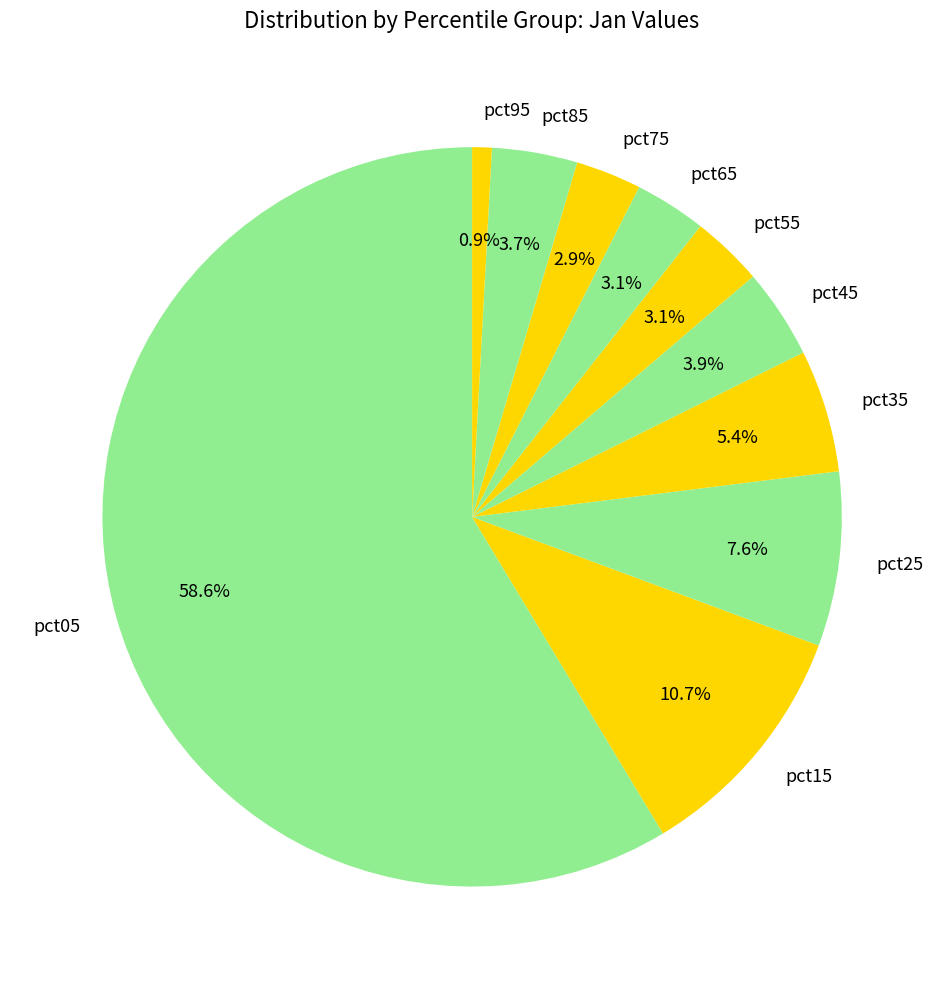

To the nearest percent, what is the average slice percentage?

10%